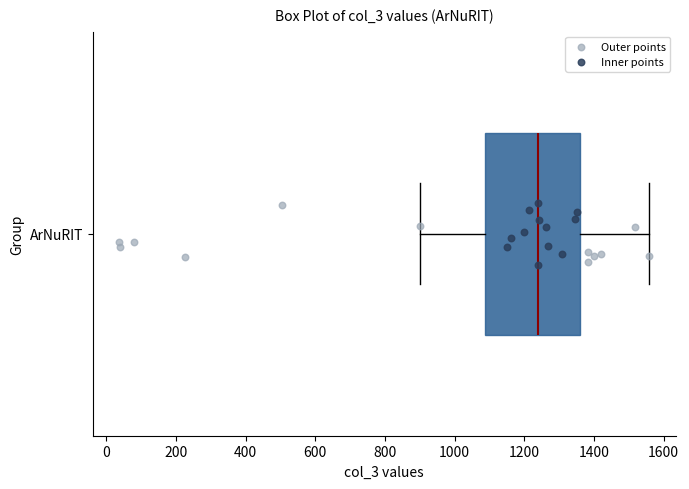

Read this box plot against the x-axis: the position of the median line, the range covered by the box, and the ends of both whiskers. The values are not printed on the chart, so give them approximately, as read against the axis.

median 1240, box 1080 to 1360, whiskers 900 to 1560